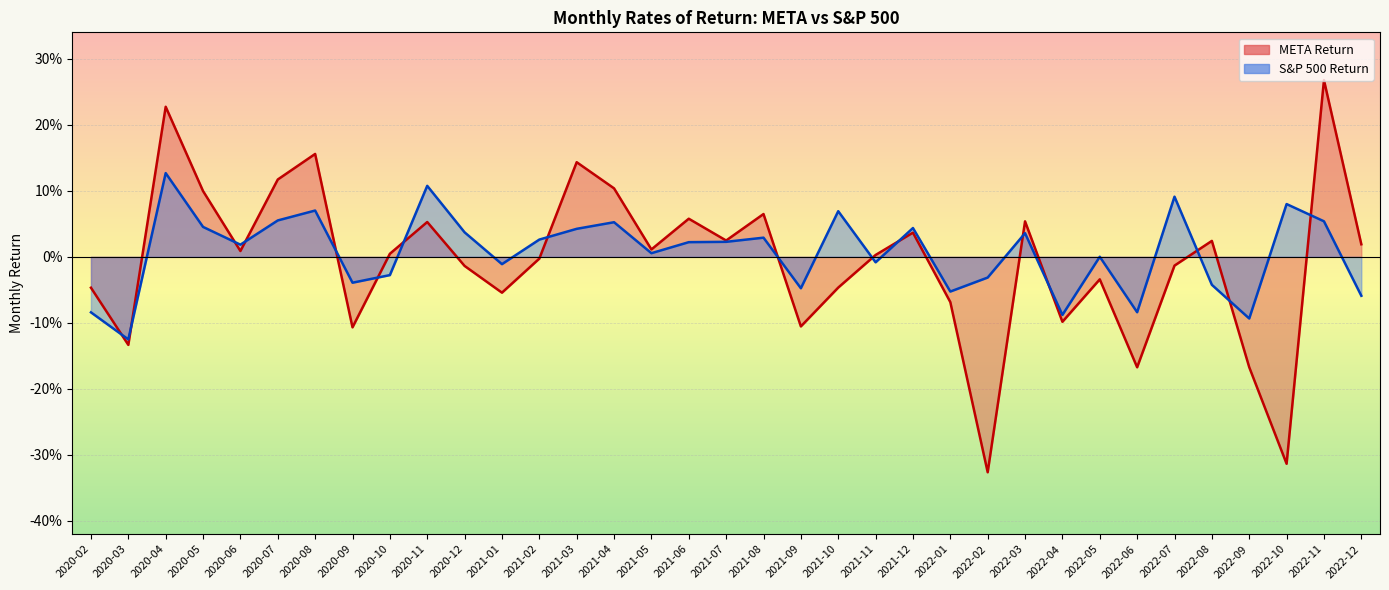

True or false: S&P 500 Return and META Return cross at least once.

True